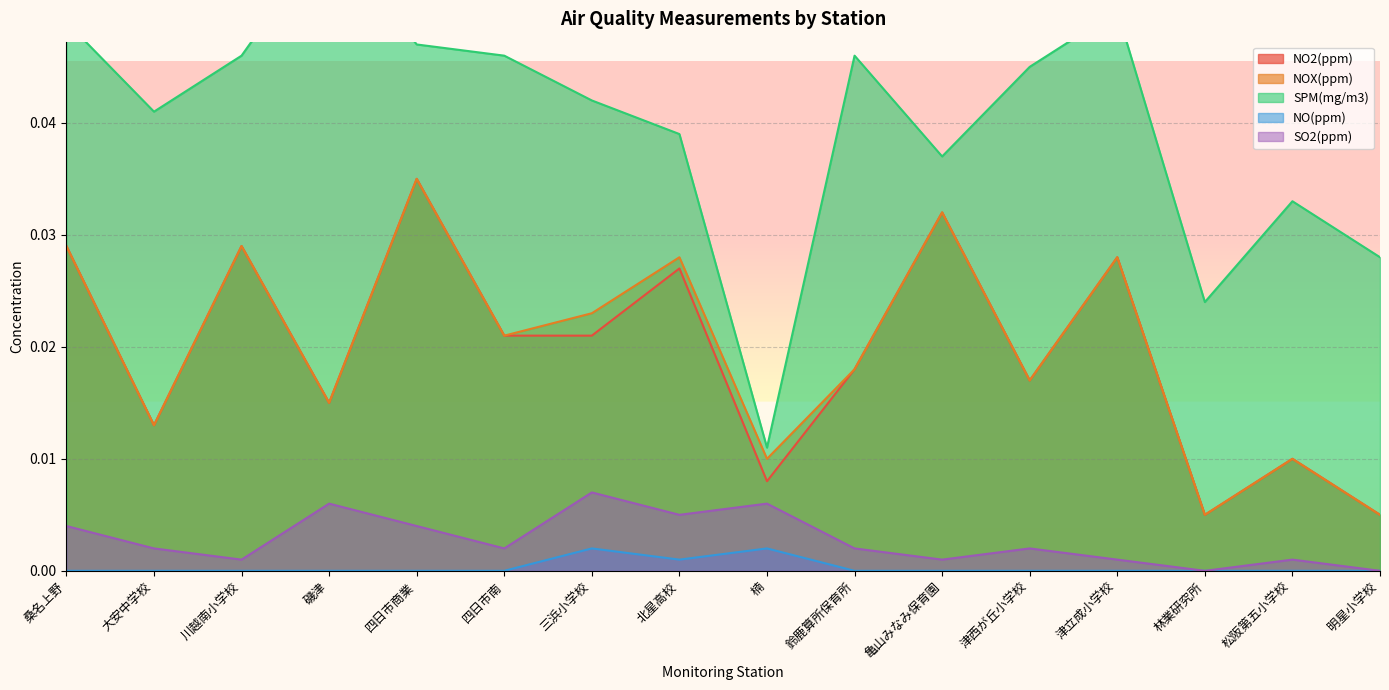

Which series has the widest spread of values?

SPM(mg/m3)